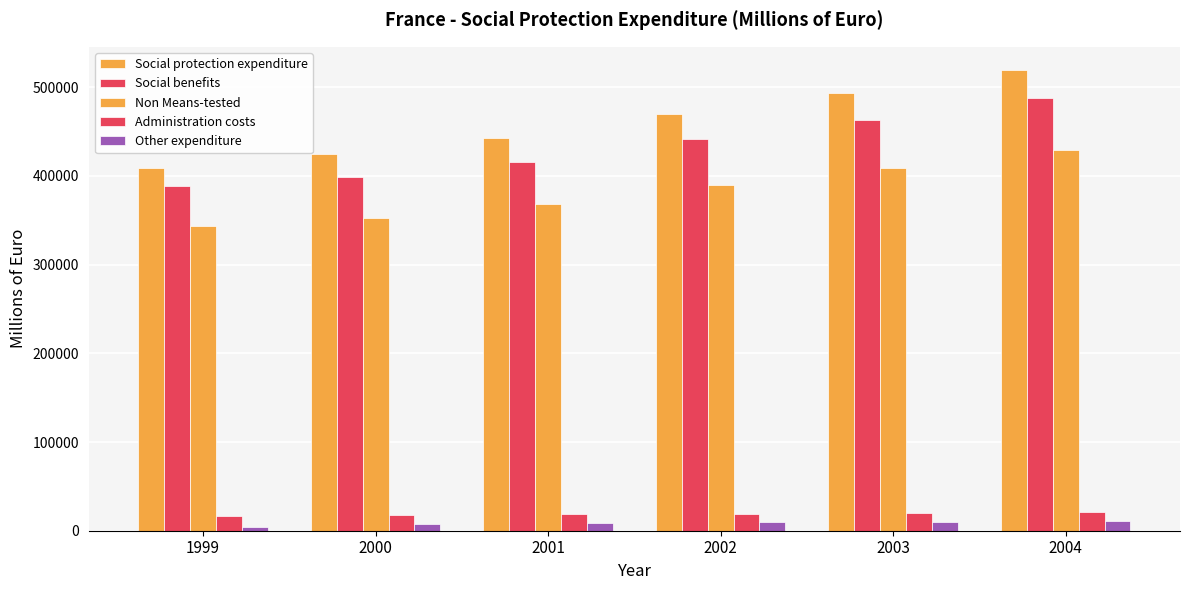

What is the average value of the Administration costs series?

18860.3